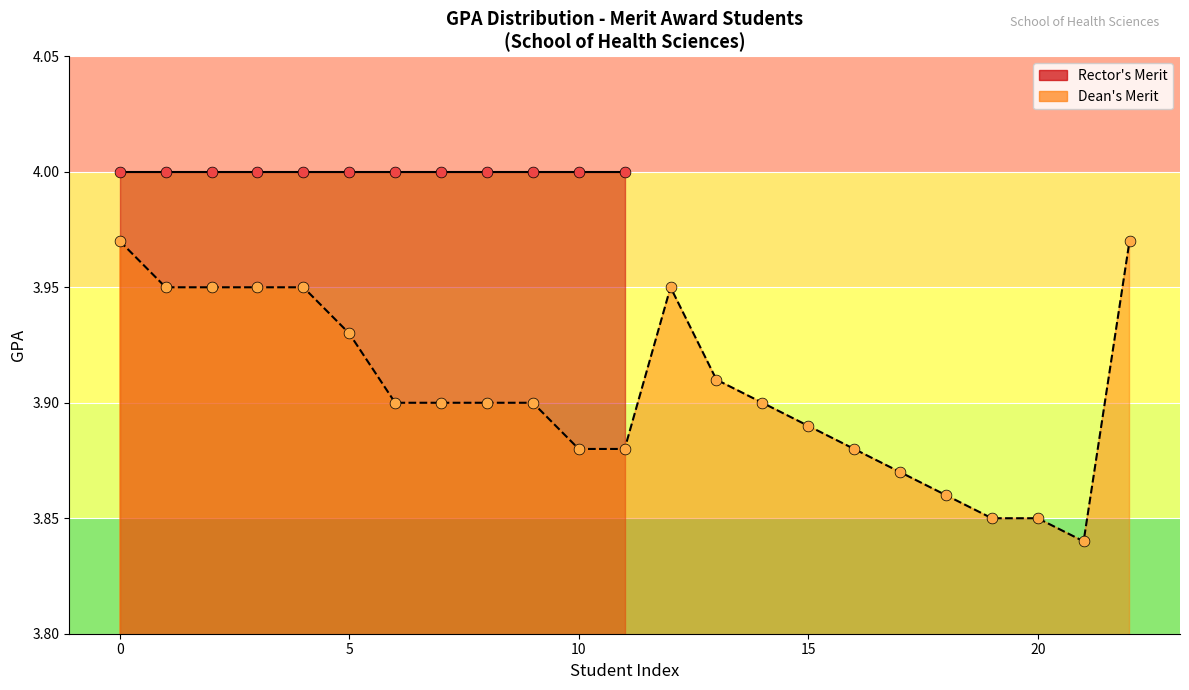

Between 7 and 20, which is larger?

7